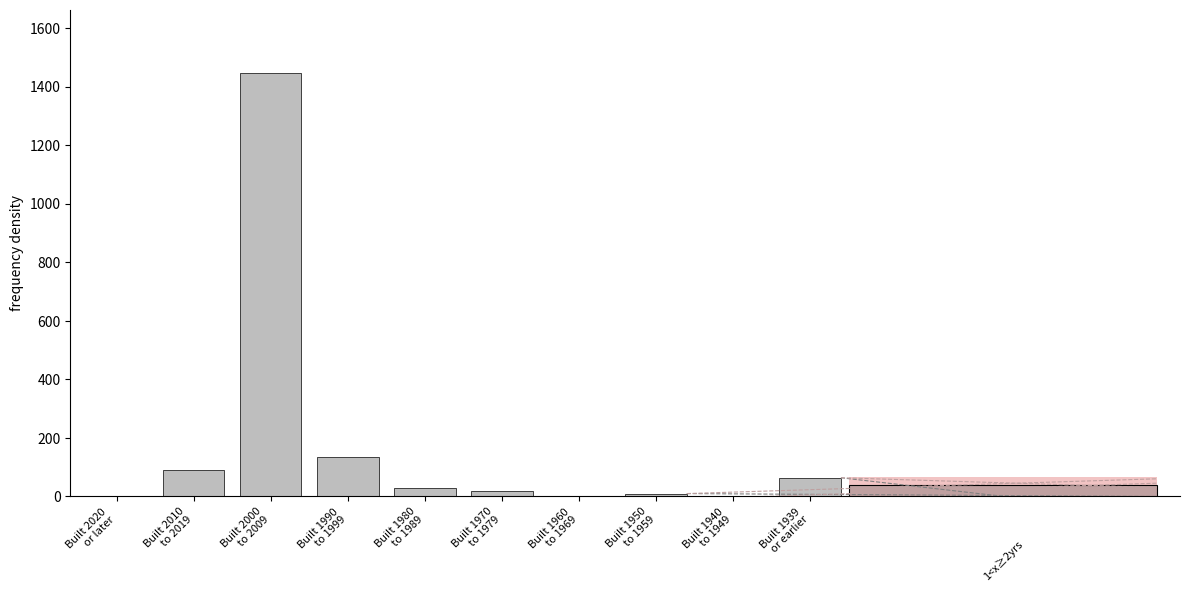

What is the maximum value shown in the chart?

1446